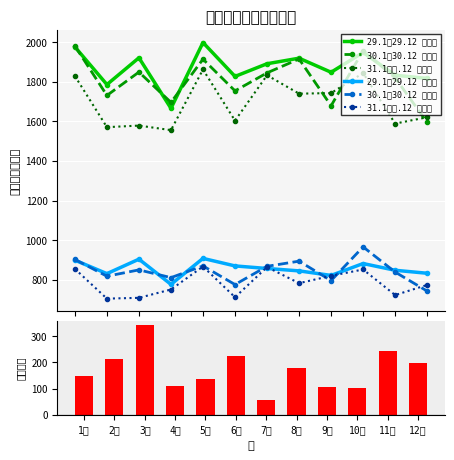

Which has a higher value, 1月 or 2月?

1月